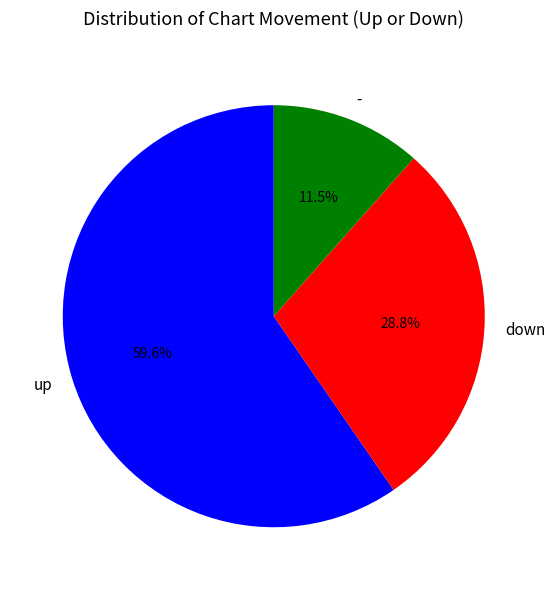

The up slice represents 60% of the pie. True or false?

True